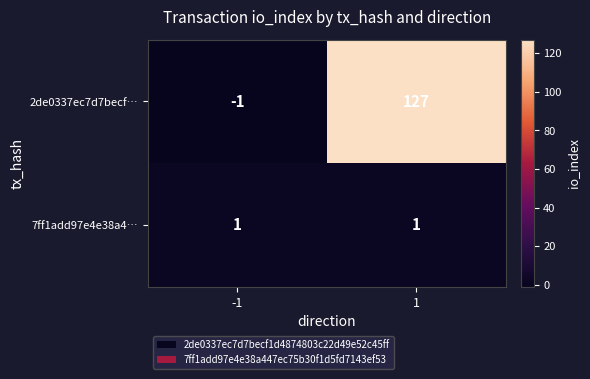

How many values in 2de0337ec7d7becf… are below zero?

1